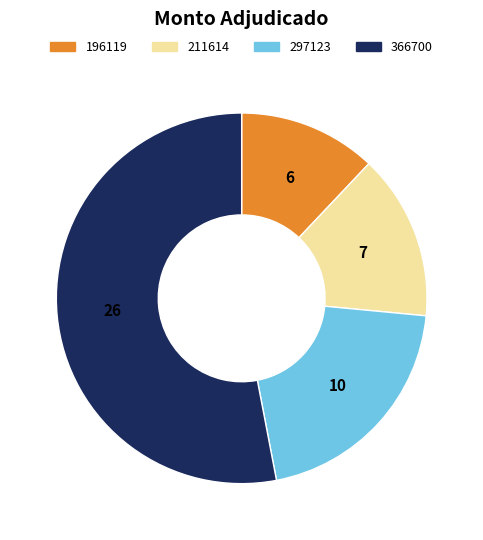

Is there a majority slice in this chart?

Yes